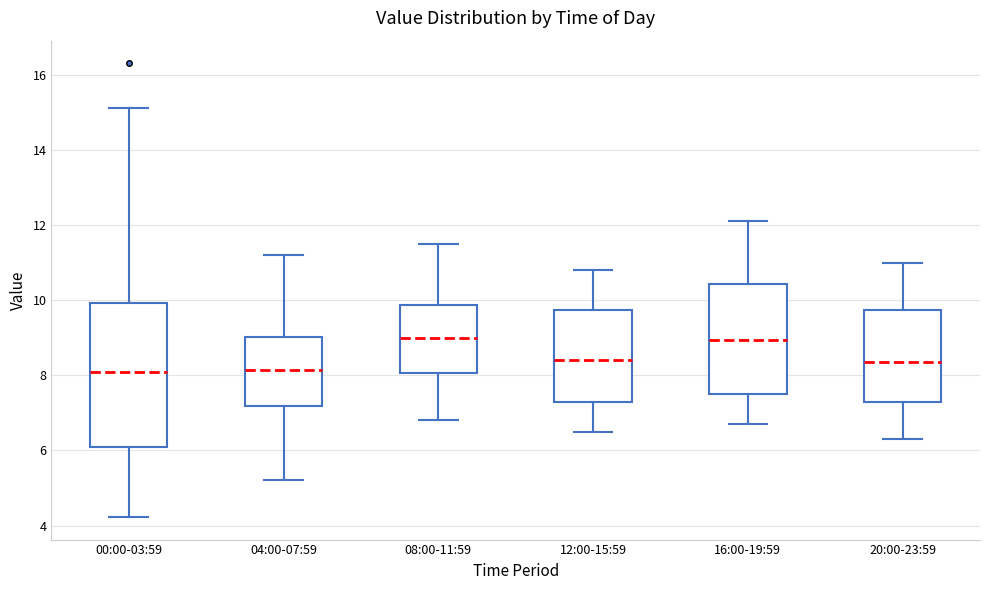

Reading left to right, transcribe this box plot: for each box, give where its median line is, the range the box spans, and where its two whiskers end, as read against the y-axis. The values are not printed on the chart, so give them approximately, as read against the axis.

00:00-03:59: median 8.0, box 6.2 to 10.0, whiskers 4.2 to 15.2
04:00-07:59: median 8.2, box 7.2 to 9.0, whiskers 5.2 to 11.2
08:00-11:59: median 9.0, box 8.0 to 9.8, whiskers 6.8 to 11.6
12:00-15:59: median 8.4, box 7.2 to 9.8, whiskers 6.6 to 10.8
16:00-19:59: median 9.0, box 7.6 to 10.4, whiskers 6.8 to 12.2
20:00-23:59: median 8.4, box 7.2 to 9.8, whiskers 6.4 to 11.0